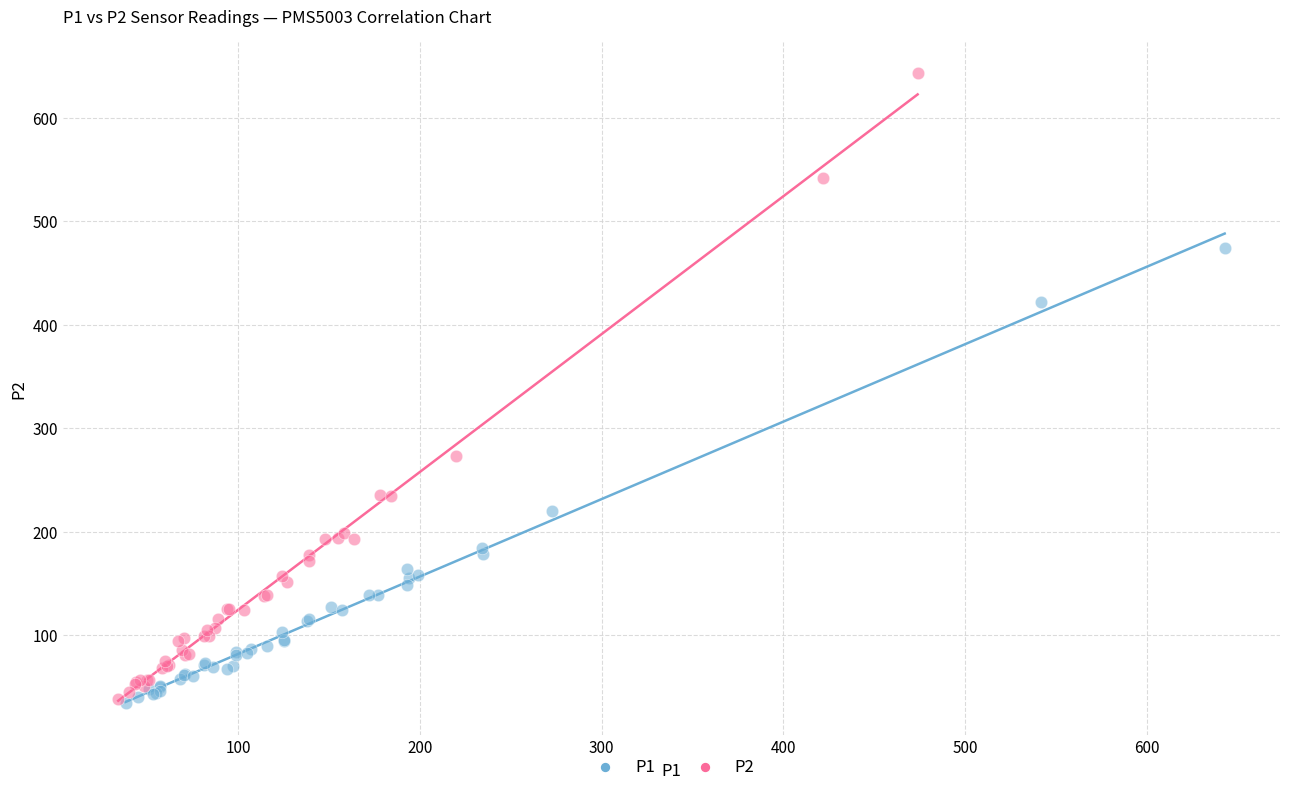

Which series has the largest Y range (max minus min)?

P2